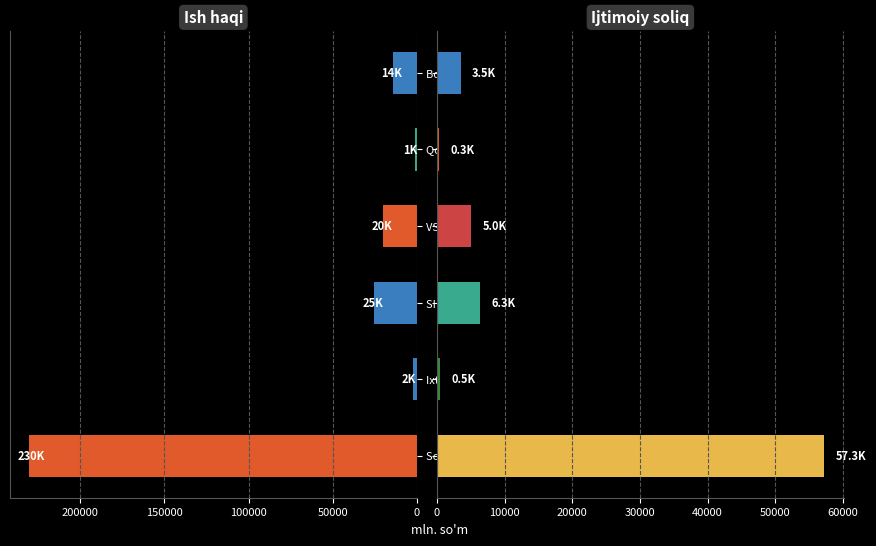

The Ijtimoiy soliq series shows 57259.6 at Sog'liqni saqlash boshqarmasi. True or false?

True